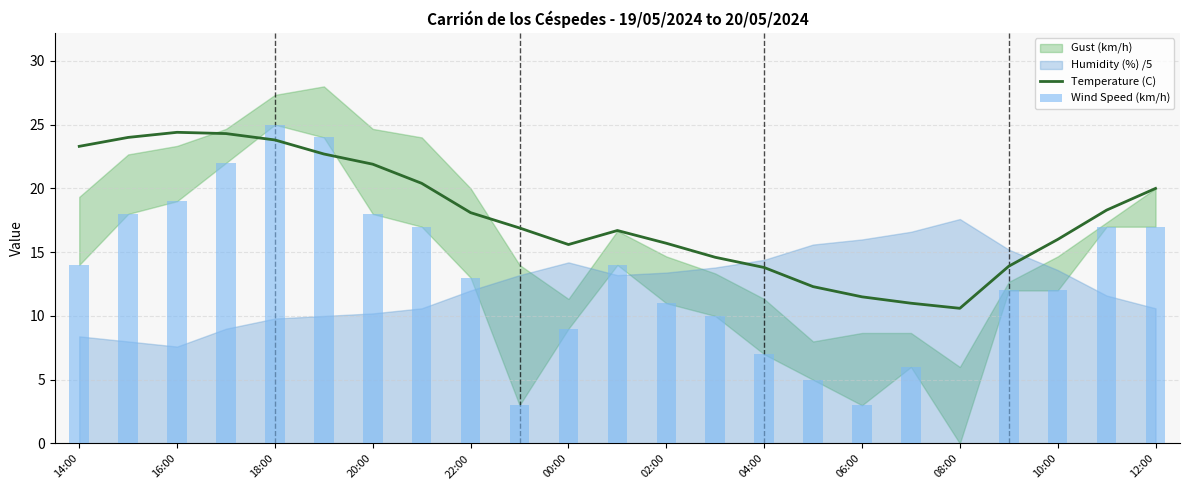

How many positive values does the Wind Speed (km/h) series have?

22